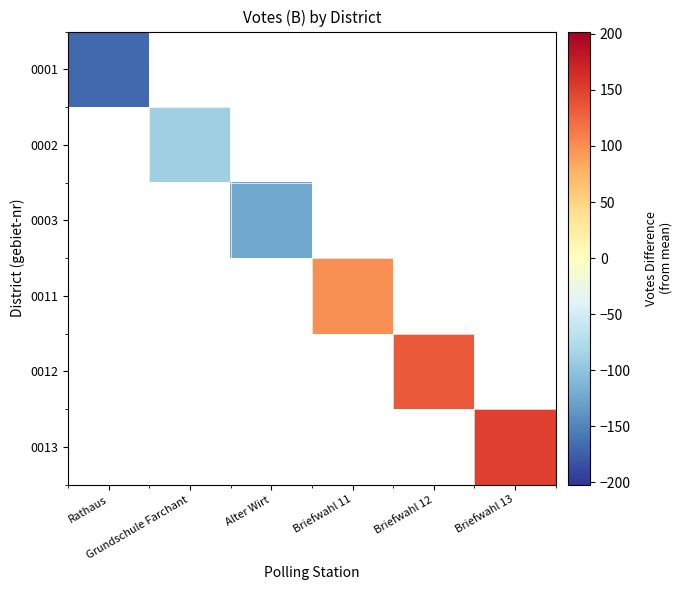

At which category does the chart reach its peak across all series?

Briefwahl 13